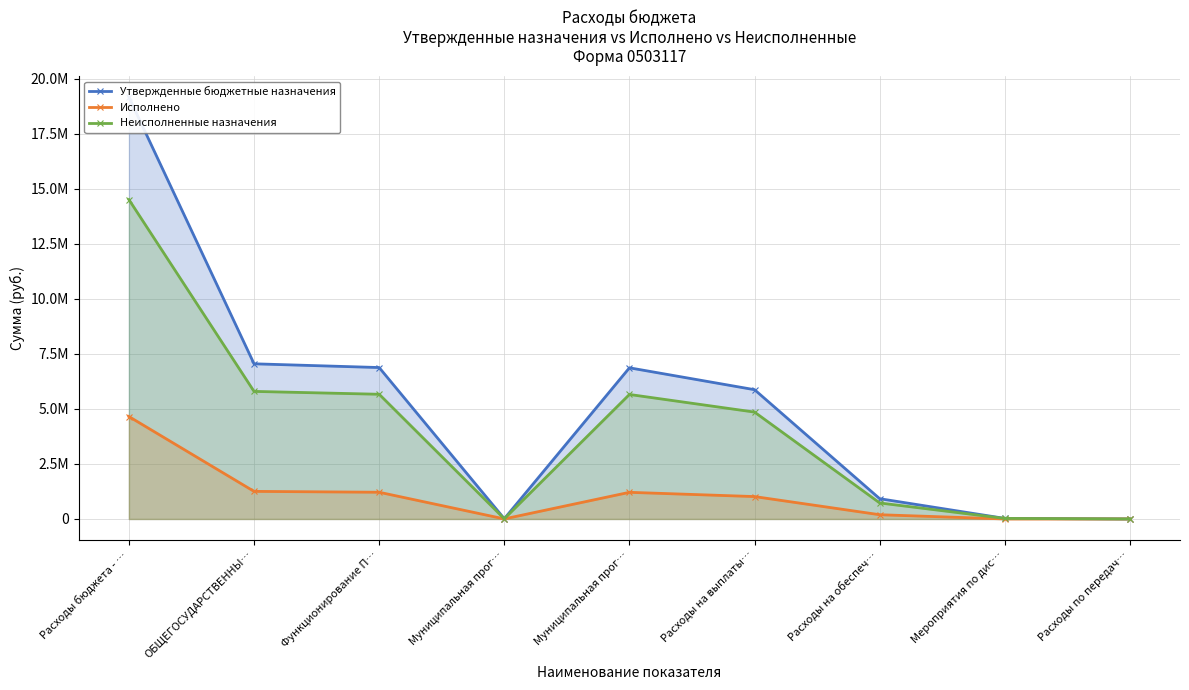

What is the label of the 7th point from the left?

Расходы на обеспеч…